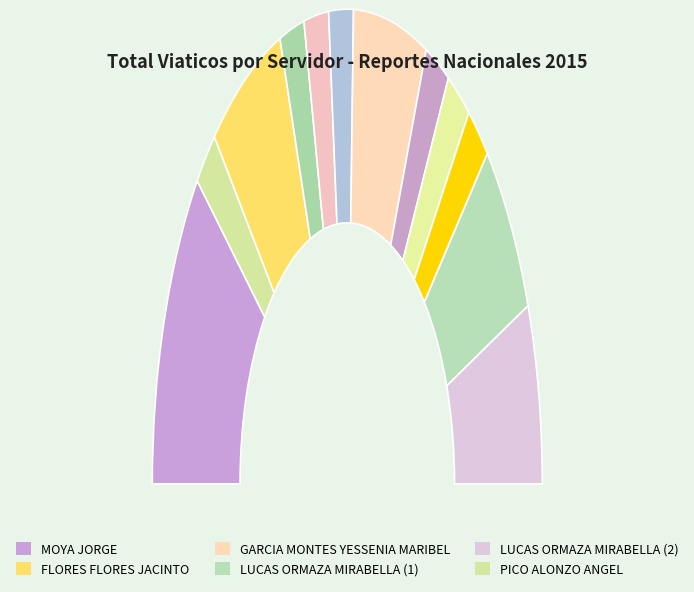

To the nearest percent, what percentage of the pie is PICO ALONZO ANGEL?

4%